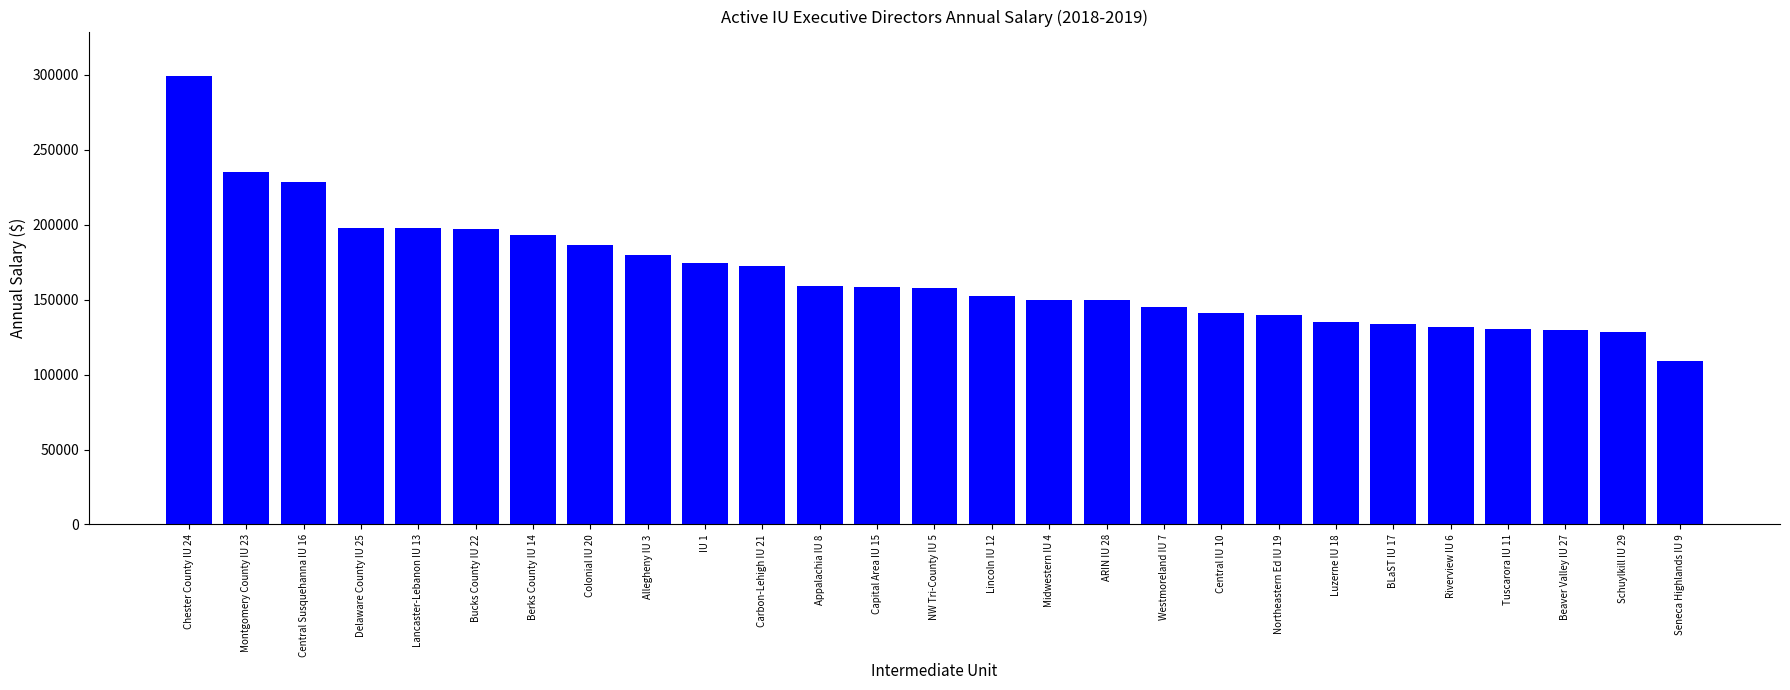

What is the value of the 12th bar from the left?

159183